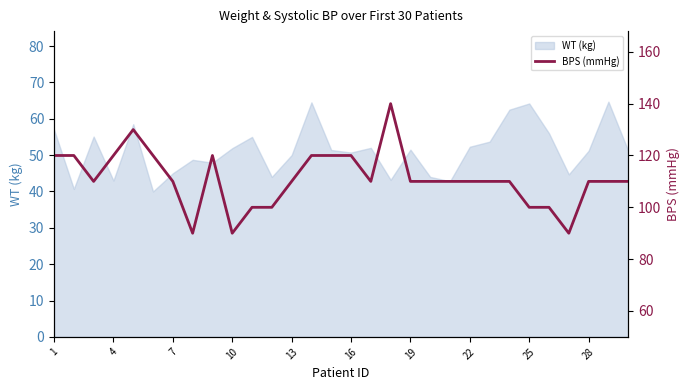

What is the minimum value for WT (kg)?

40.0